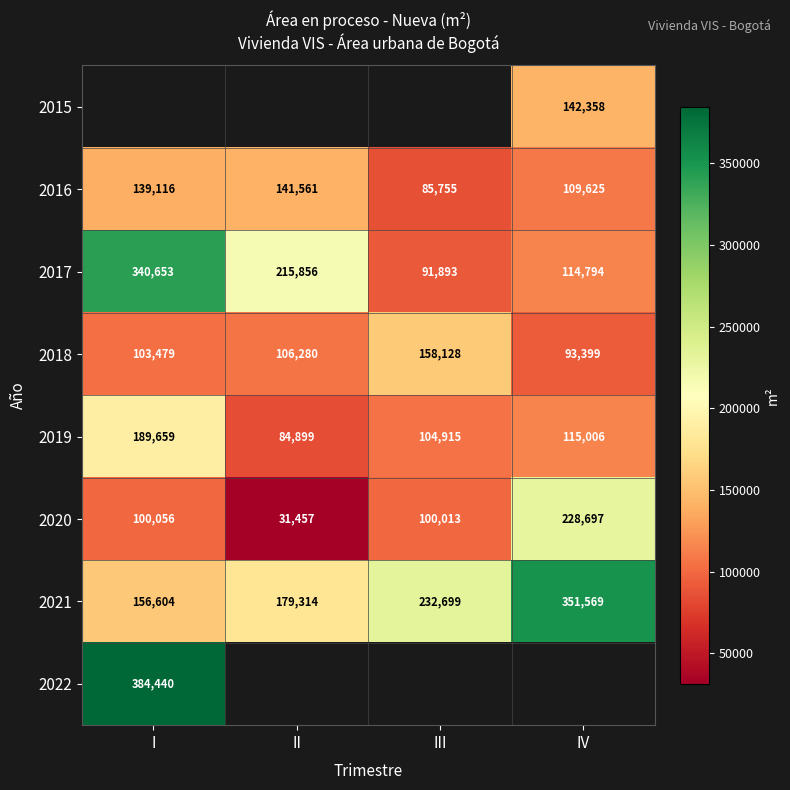

Between IV and I, which is larger?

I